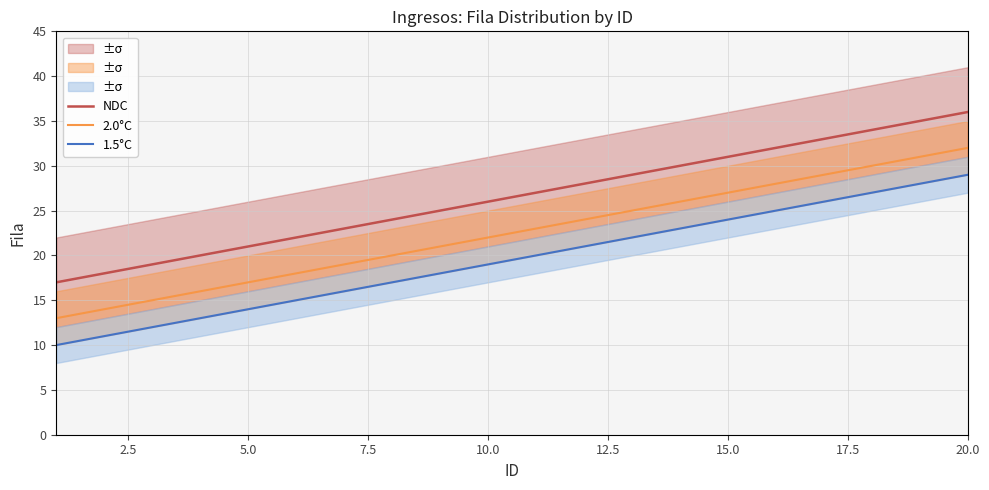

What value does the 2.0°C series have at 5.0?

17